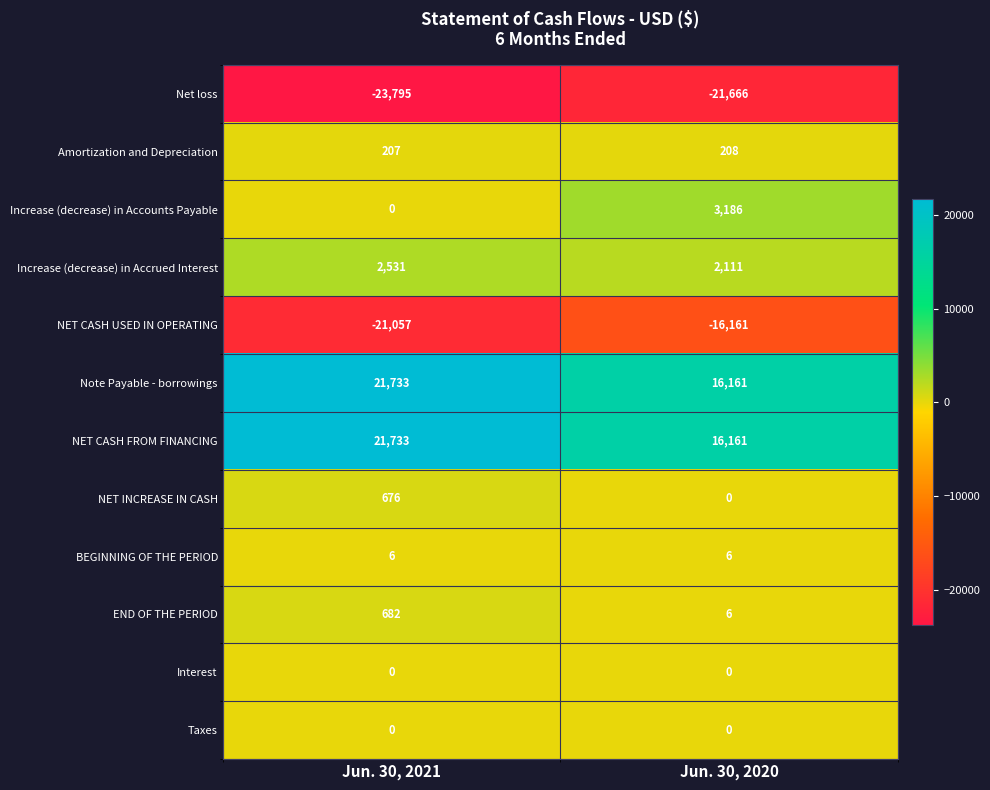

Reading left to right, extract all data points from this chart.

Net loss: -23795	-21666
Amortization and Depreciation: 207	208
Increase (decrease) in Accounts Payable: 0	3186
Increase (decrease) in Accrued Interest: 2531	2111
NET CASH USED IN OPERATING: -21057	-16161
Note Payable - borrowings: 21733	16161
NET CASH FROM FINANCING: 21733	16161
NET INCREASE IN CASH: 676	0
BEGINNING OF THE PERIOD: 6	6
END OF THE PERIOD: 682	6
Interest: 0	0
Taxes: 0	0